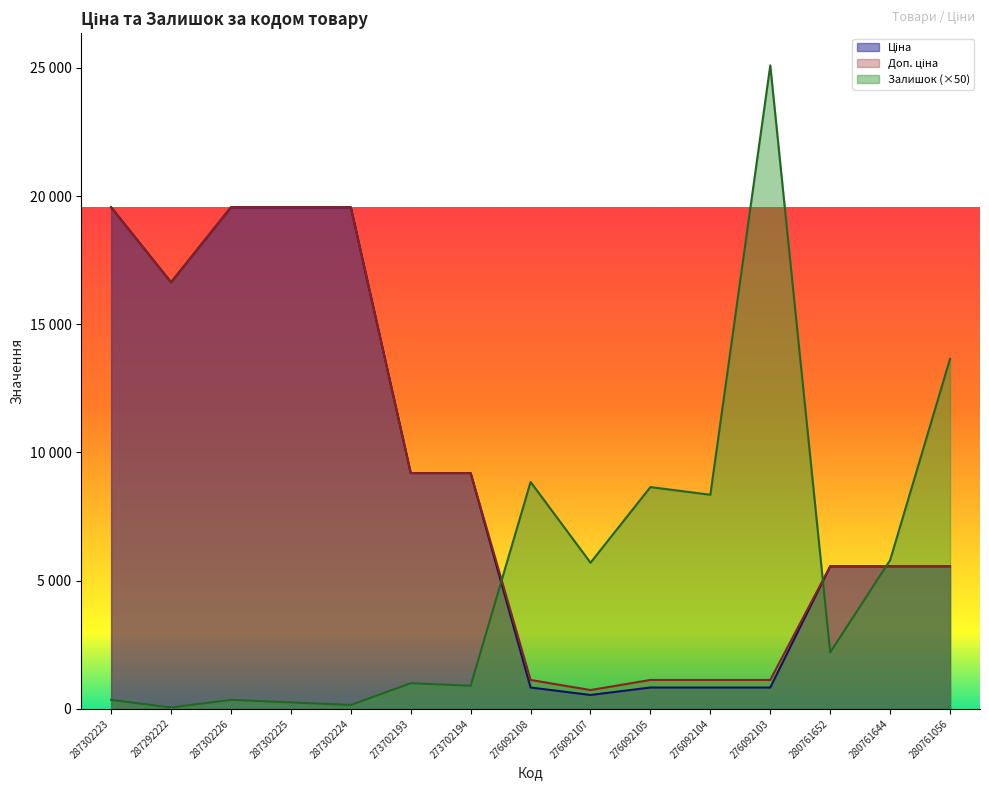

True or false: Ціна and Доп. ціна cross at least once.

False